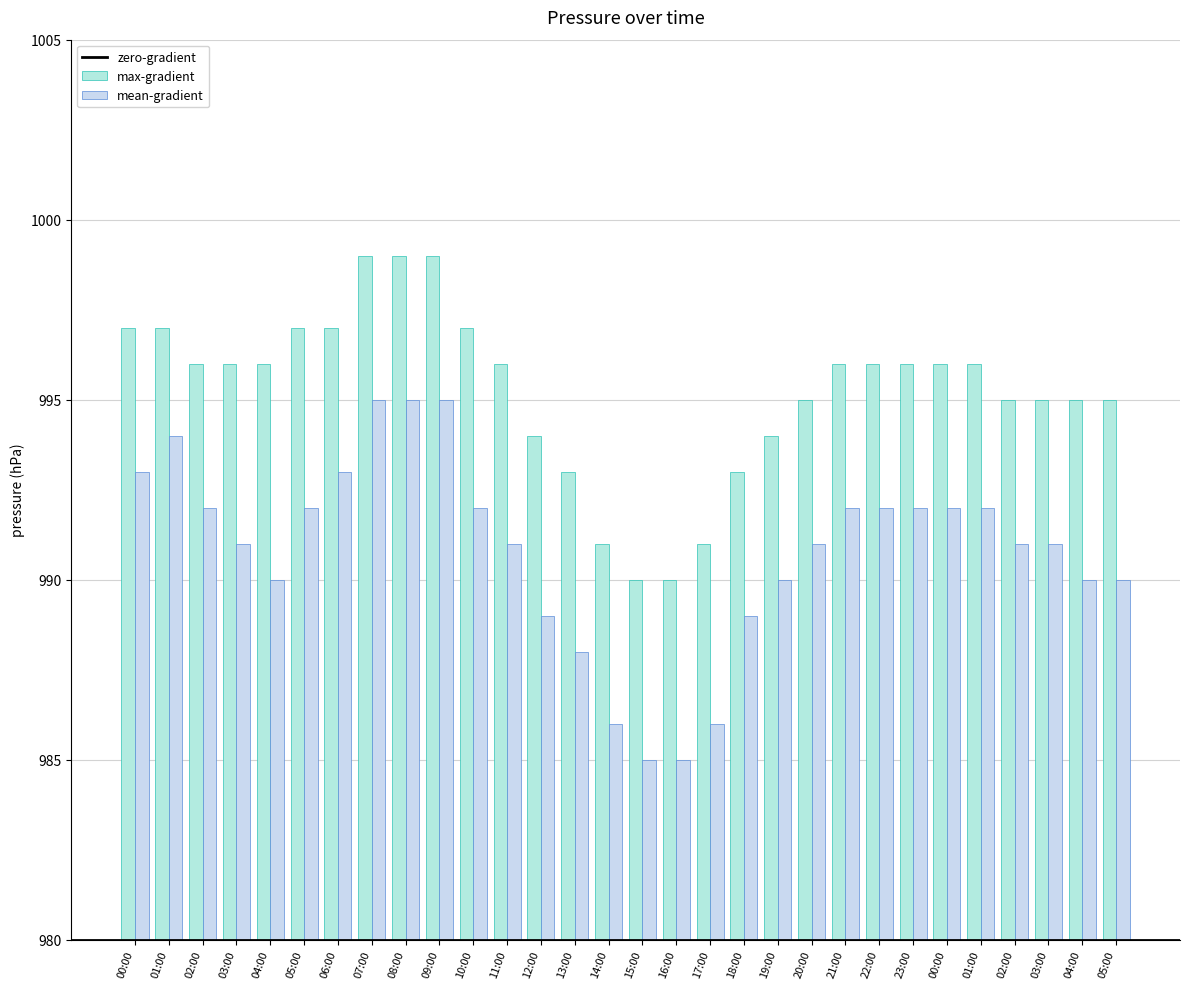

Is the value of mean-gradient at 17:00 greater than the value of max-gradient at 05:00?

No